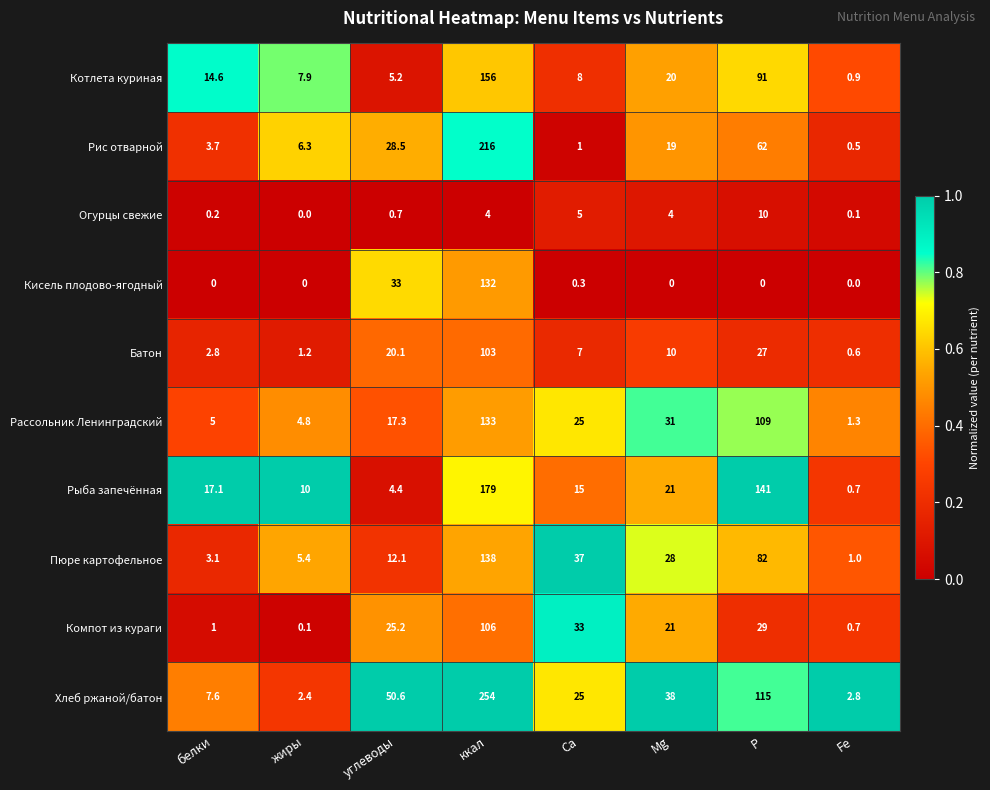

True or false: Рис отварной has a value of 1.7 at Са.

False